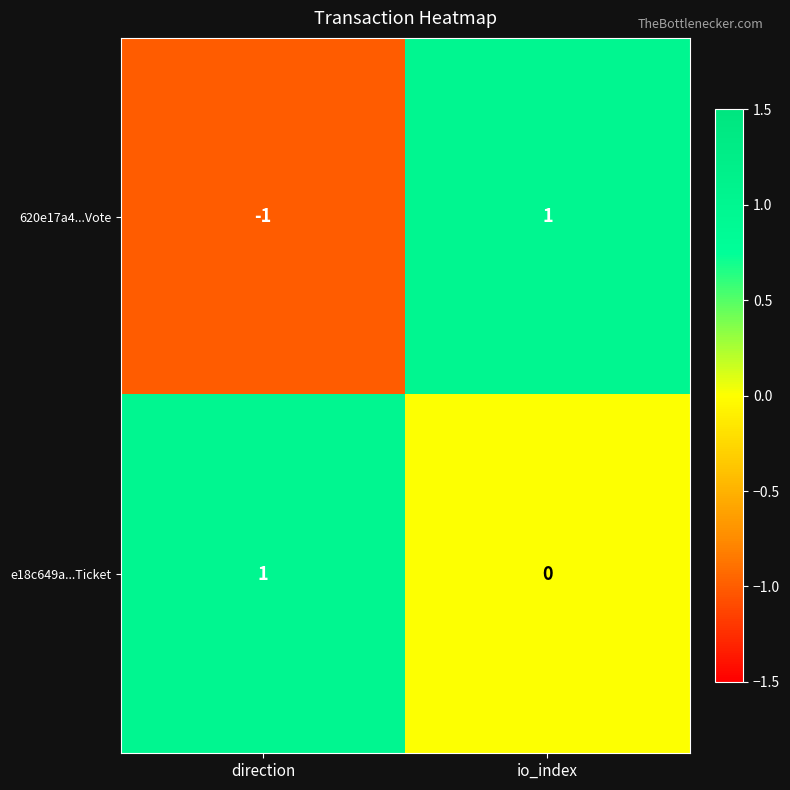

Between direction and io_index, which series saw the biggest shift?

620e17a4...Vote